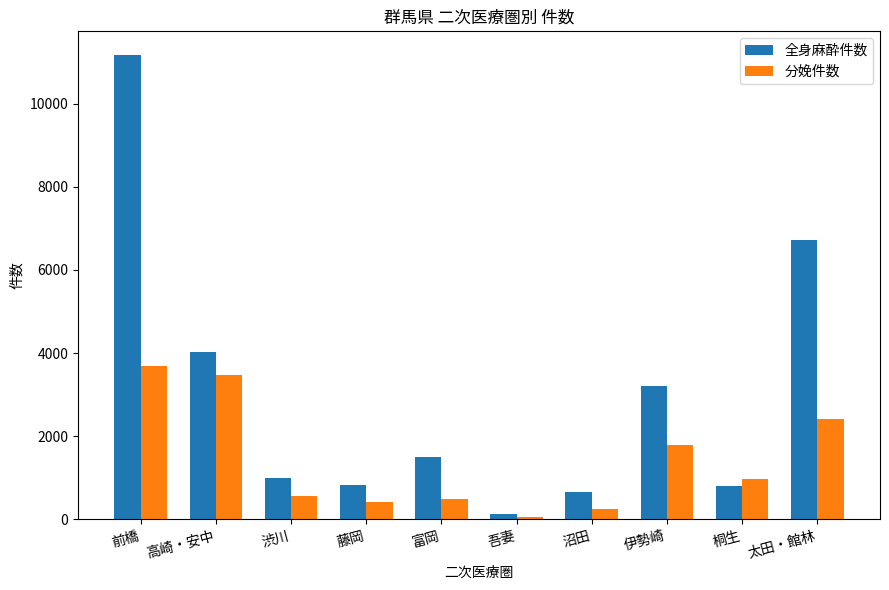

What value does the 全身麻酔件数 series have at 藤岡?

816